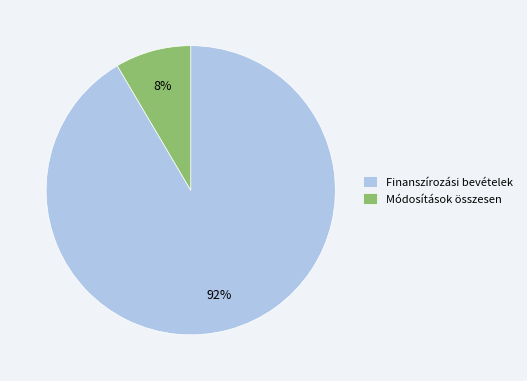

Rank the categories by value from highest to lowest.

Finanszírozási bevételek, Módosítások összesen